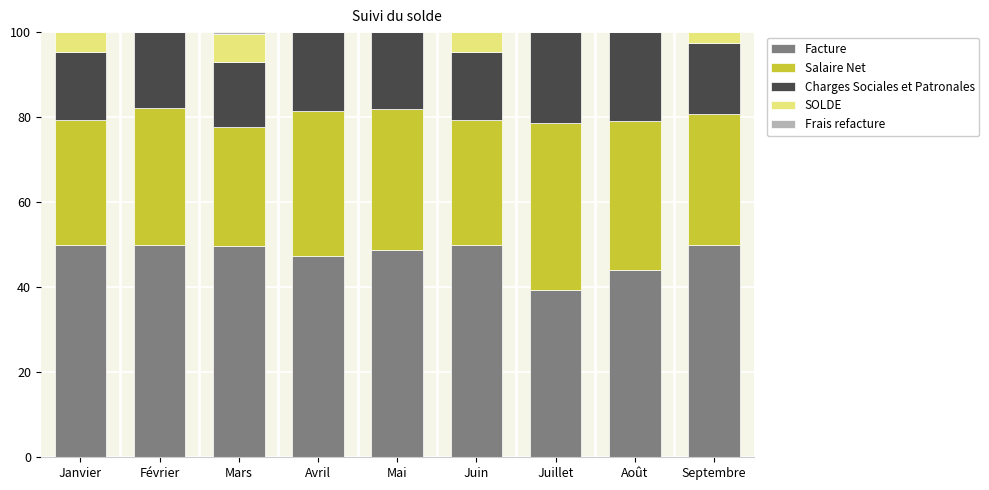

What is the total value across all series at Avril?

100.0